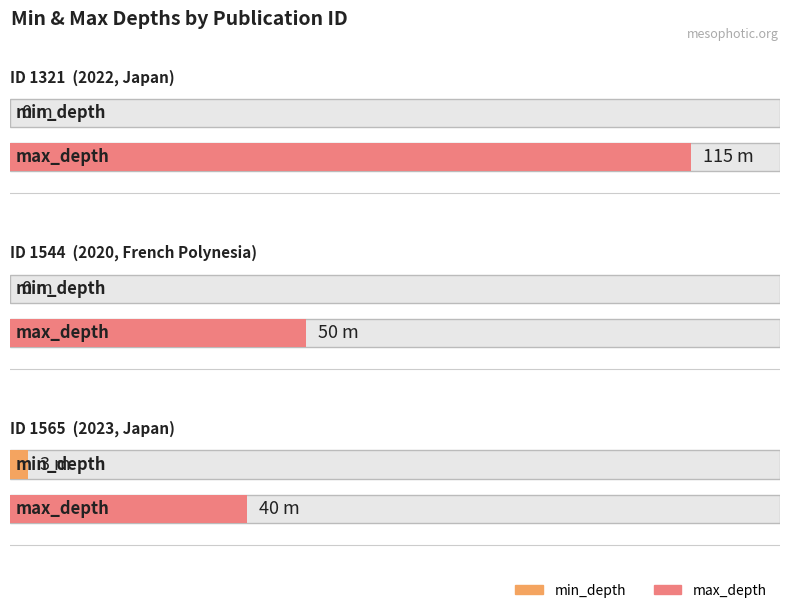

Rank the series by their maximum value, from highest to lowest.

max_depth, min_depth